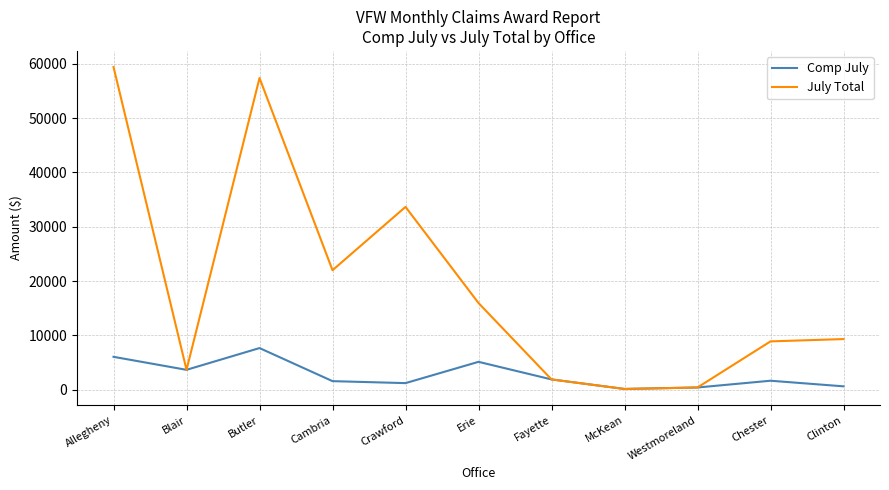

Is this an area chart (filled region under the line)?

No